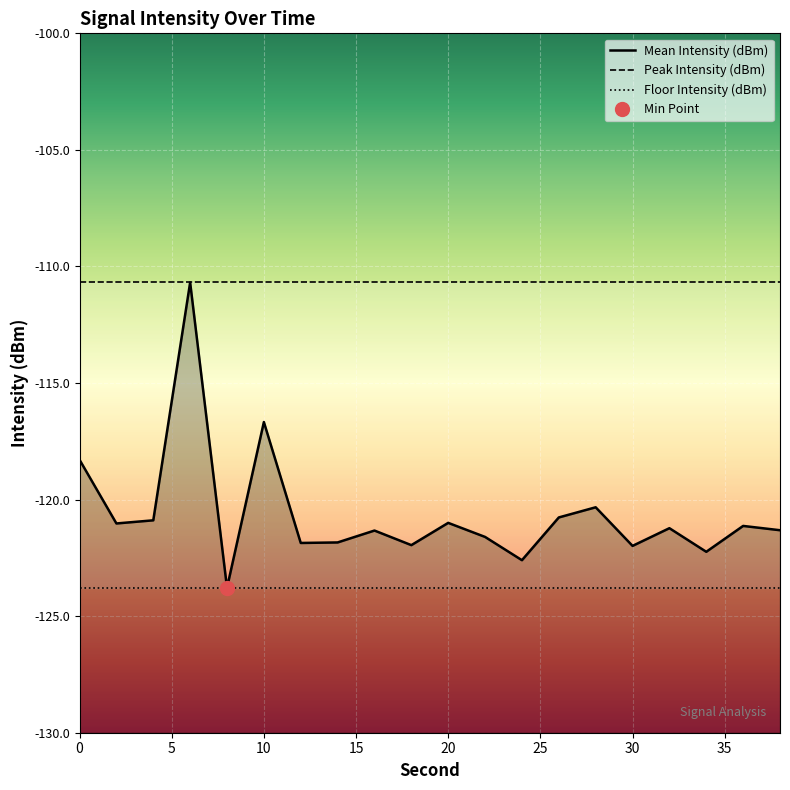

Reading left to right, what are all the values shown in this chart?

Mean Intensity (dBm): -118.3	-121.0	-120.9	-110.7	-123.8	-116.7	-121.9	-121.8	-121.3	-122.0	-121.0	-121.6	-122.6	-120.8	-120.3	-122.0	-121.2	-122.2	-121.1	-121.3
Peak Intensity (dBm): -110.7	-110.7	-110.7	-110.7	-110.7	-110.7	-110.7	-110.7	-110.7	-110.7	-110.7	-110.7	-110.7	-110.7	-110.7	-110.7	-110.7	-110.7	-110.7	-110.7
Floor Intensity (dBm): -123.8	-123.8	-123.8	-123.8	-123.8	-123.8	-123.8	-123.8	-123.8	-123.8	-123.8	-123.8	-123.8	-123.8	-123.8	-123.8	-123.8	-123.8	-123.8	-123.8